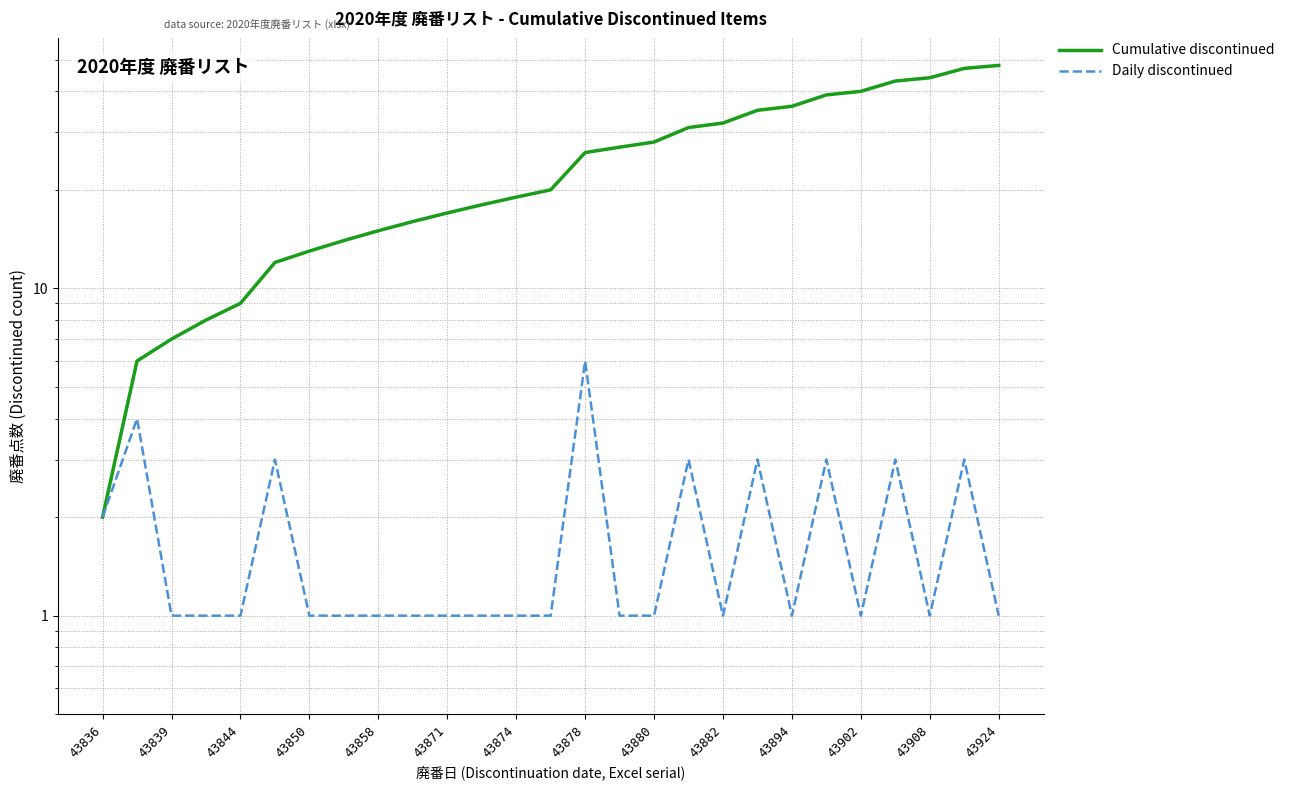

Count the Daily discontinued values in the range 1 to 3.

25